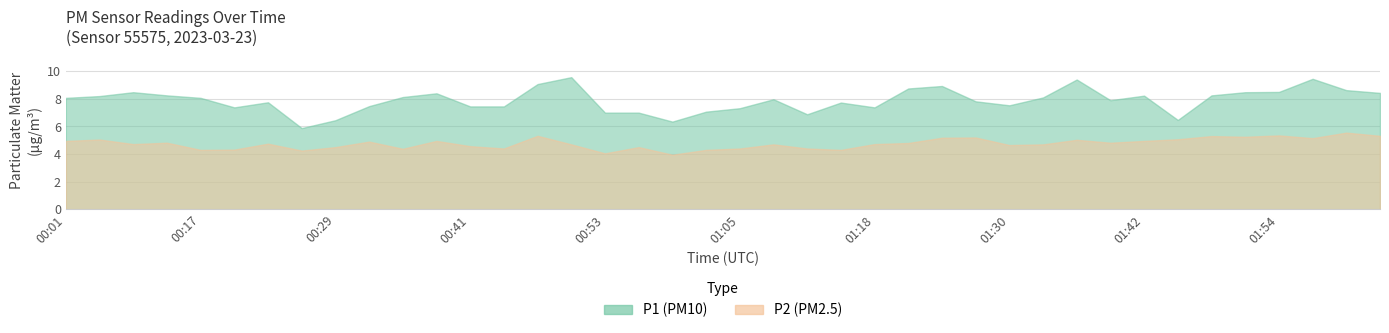

Is it true that P1 equals 8.5 at 00:08?

True